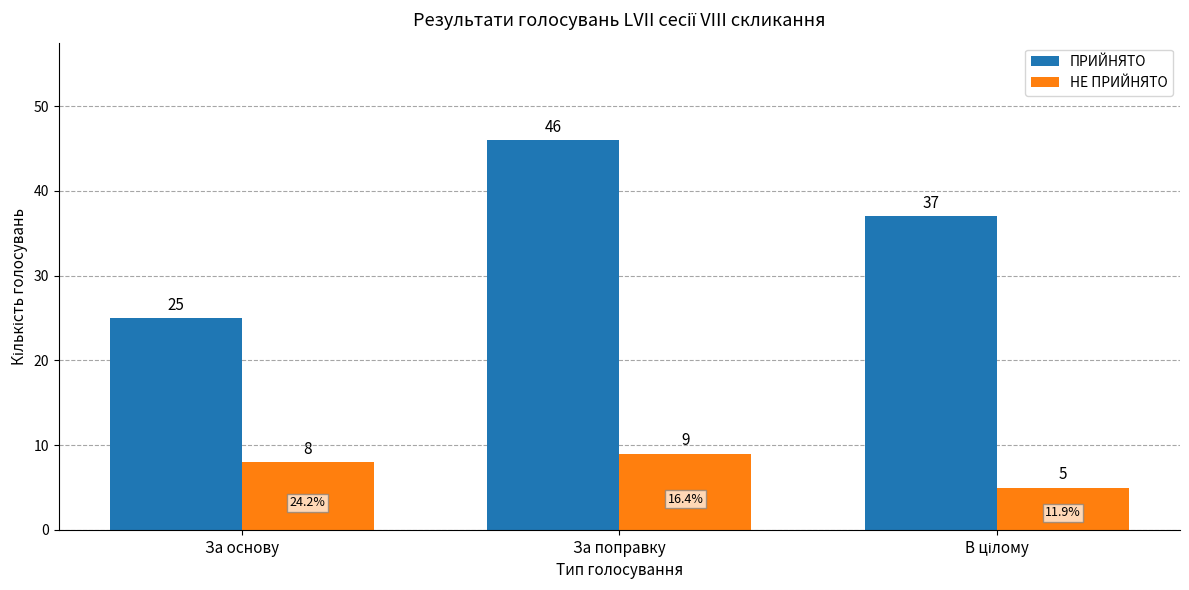

Rank the series at За поправку from lowest to highest value.

НЕ ПРИЙНЯТО, ПРИЙНЯТО